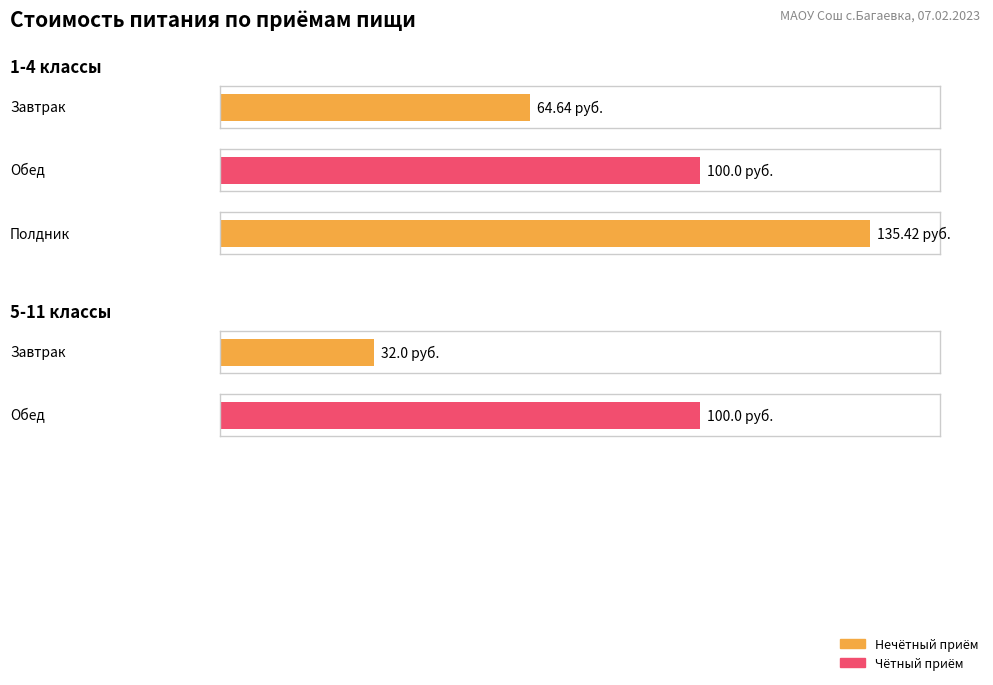

True or false: 1-4 классы has a value of 64.6 at Завтрак.

True